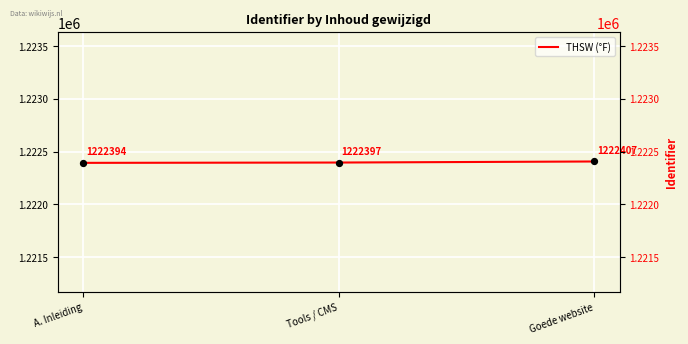

What is the ratio of the value at Goede website to the value at Tools / CMS?

1.0